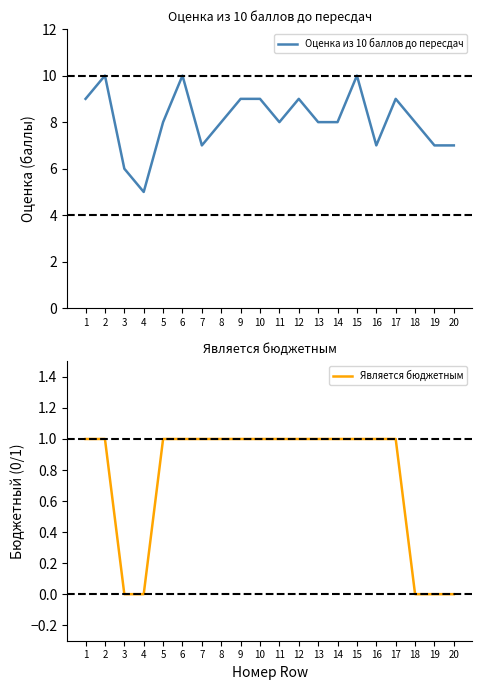

How many values in the Оценка из 10 баллов до пересдач series are below 8?

6